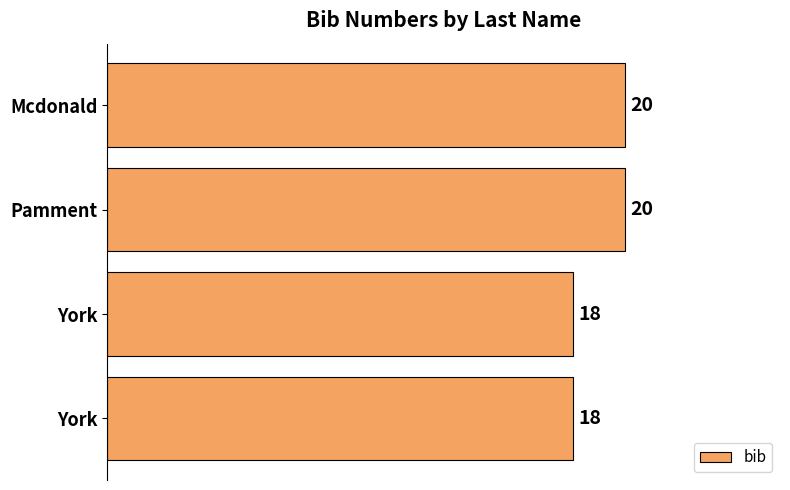

How many distinct data groups are displayed?

1